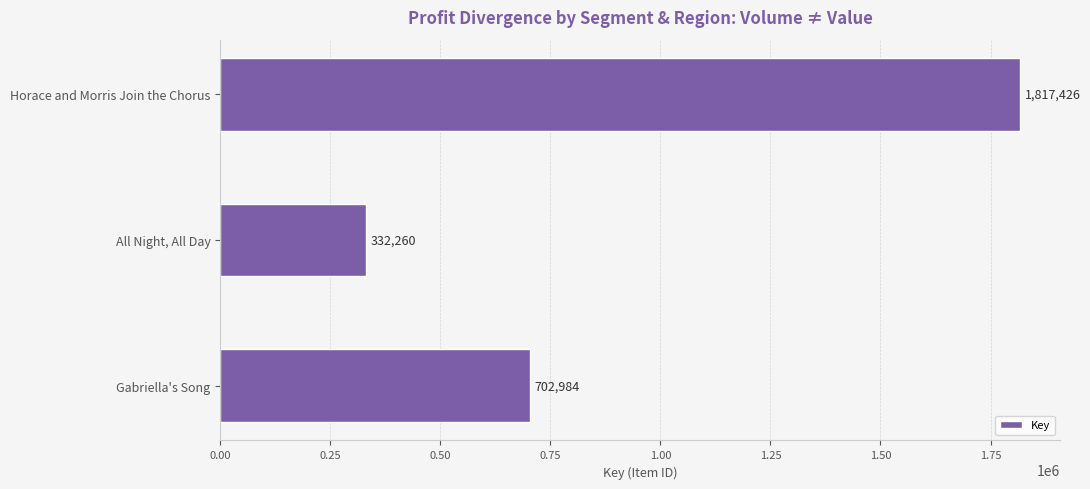

Does the chart contain stacked bars?

No